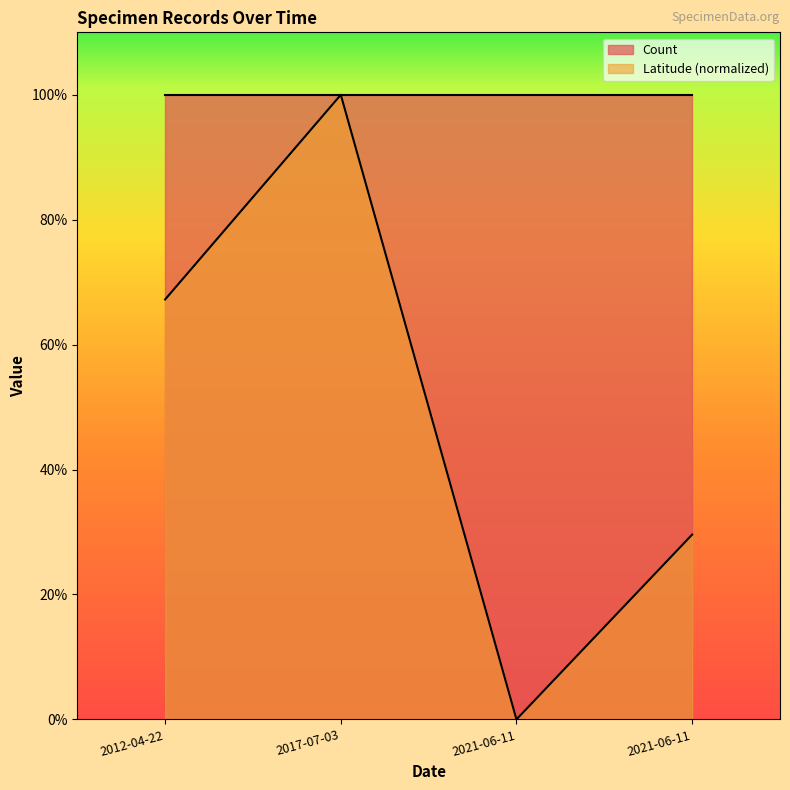

Is it true that the value at 2021-06-11 is 0.3?

True